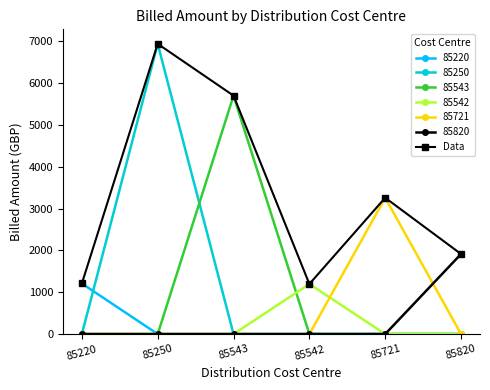

What position from the right is 85542?

3